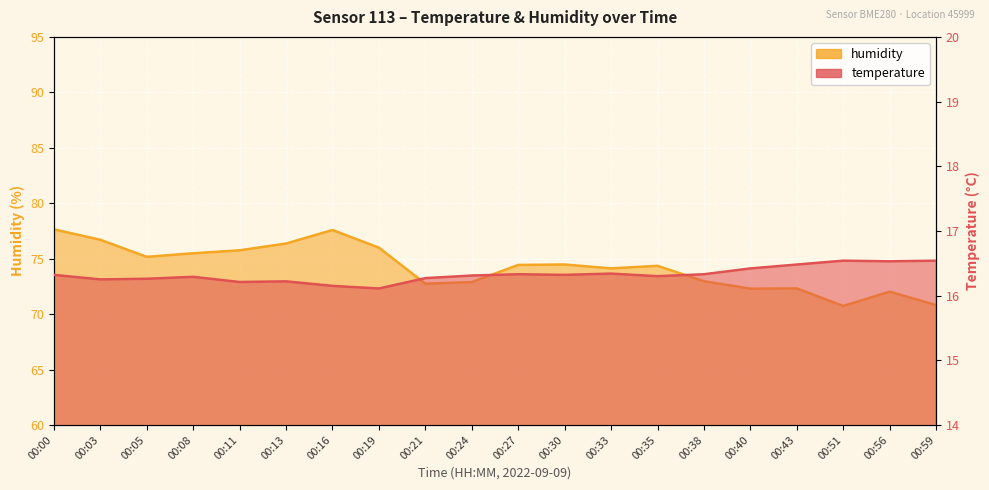

What is the average value of the humidity series?

74.2